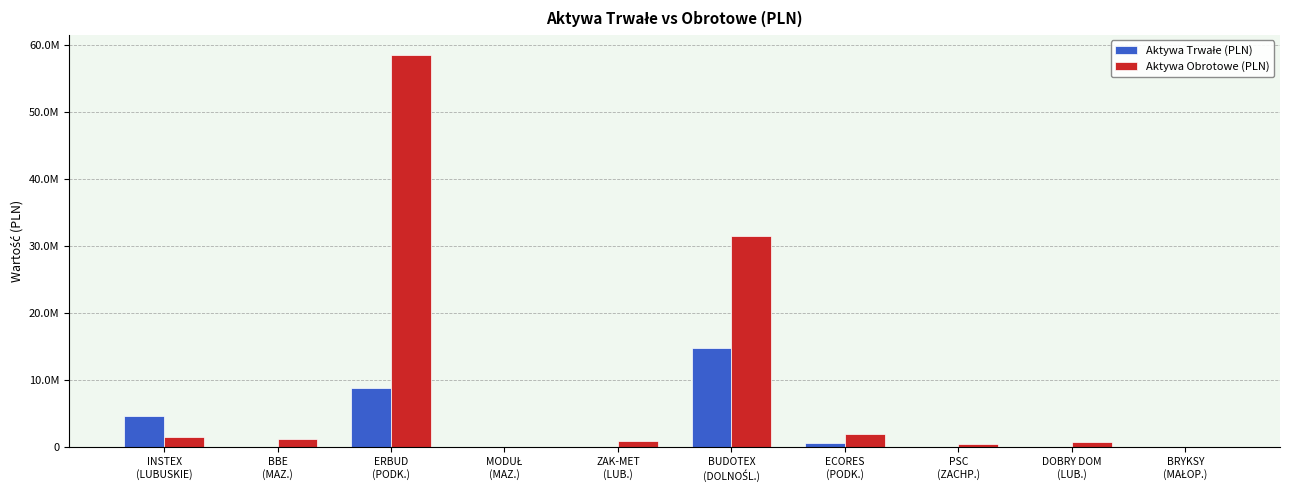

Which series has the largest range (max minus min)?

Aktywa Obrotowe (PLN)